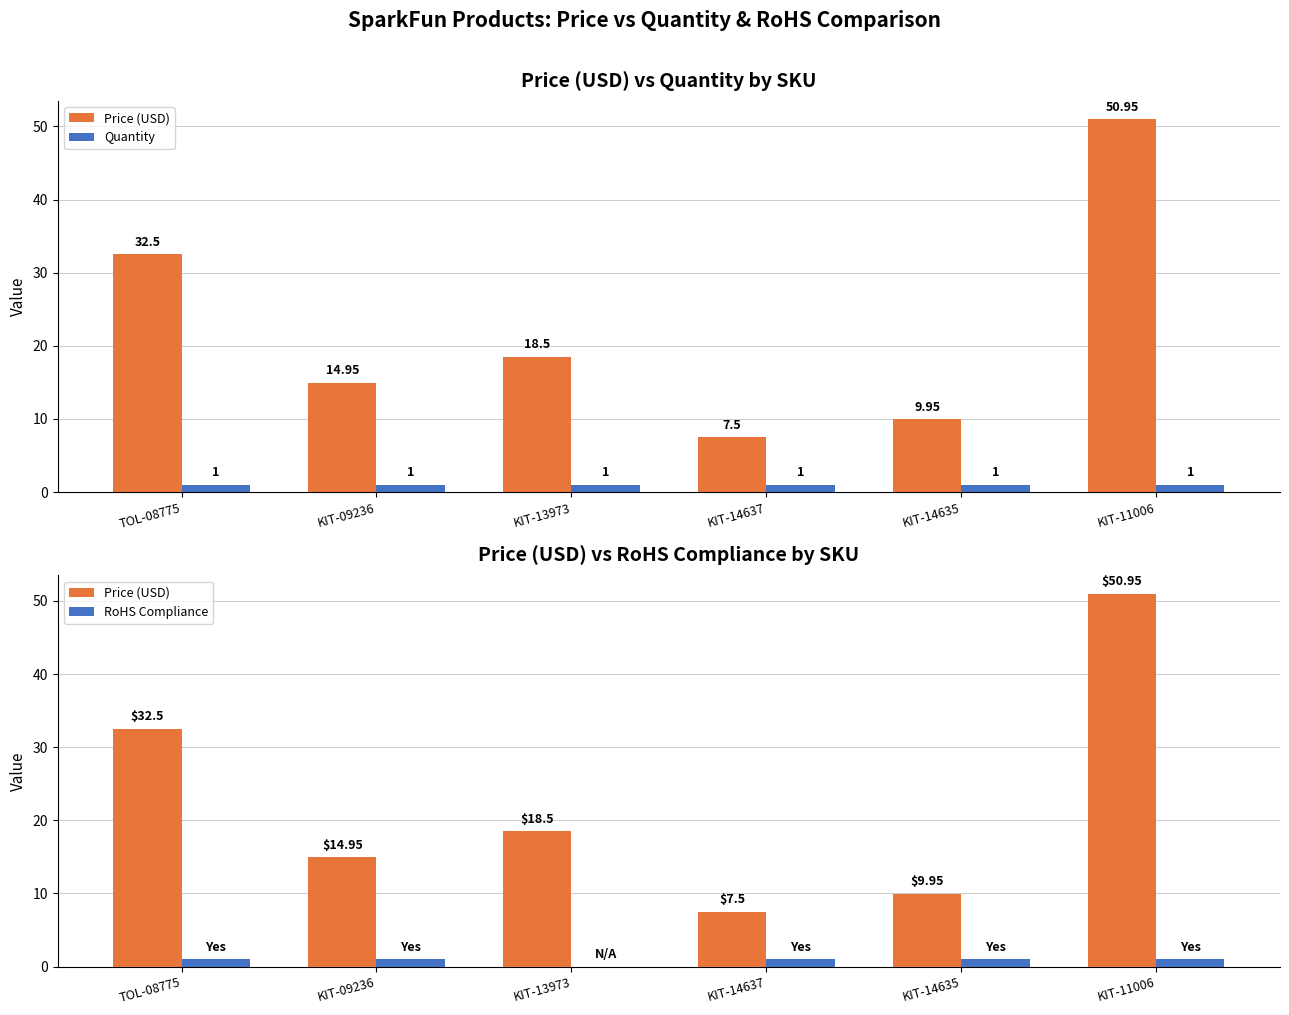

Reading left to right, extract all data points from this chart.

Price (USD): TOL-08775=32.5	KIT-09236=14.9	KIT-13973=18.5	KIT-14637=7.5	KIT-14635=9.9	KIT-11006=51.0
Quantity: TOL-08775=1.0	KIT-09236=1.0	KIT-13973=1.0	KIT-14637=1.0	KIT-14635=1.0	KIT-11006=1.0
RoHS Compliance: TOL-08775=1.0	KIT-09236=1.0	KIT-13973=0.0	KIT-14637=1.0	KIT-14635=1.0	KIT-11006=1.0